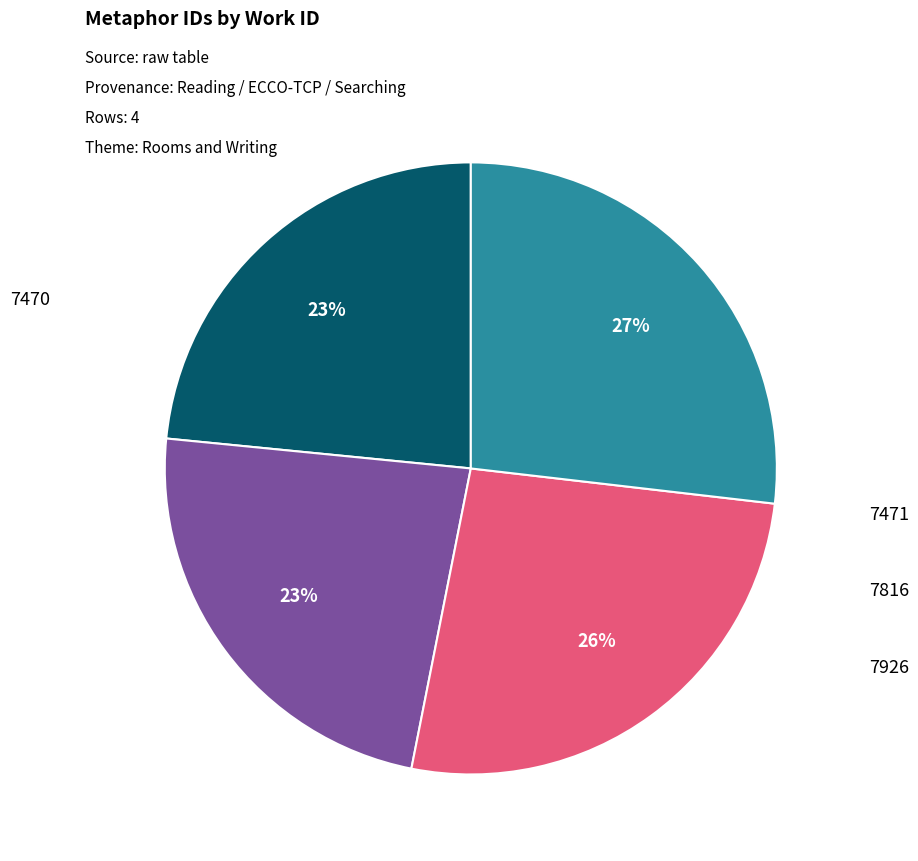

True or false: 7471 accounts for 29% of the total.

False